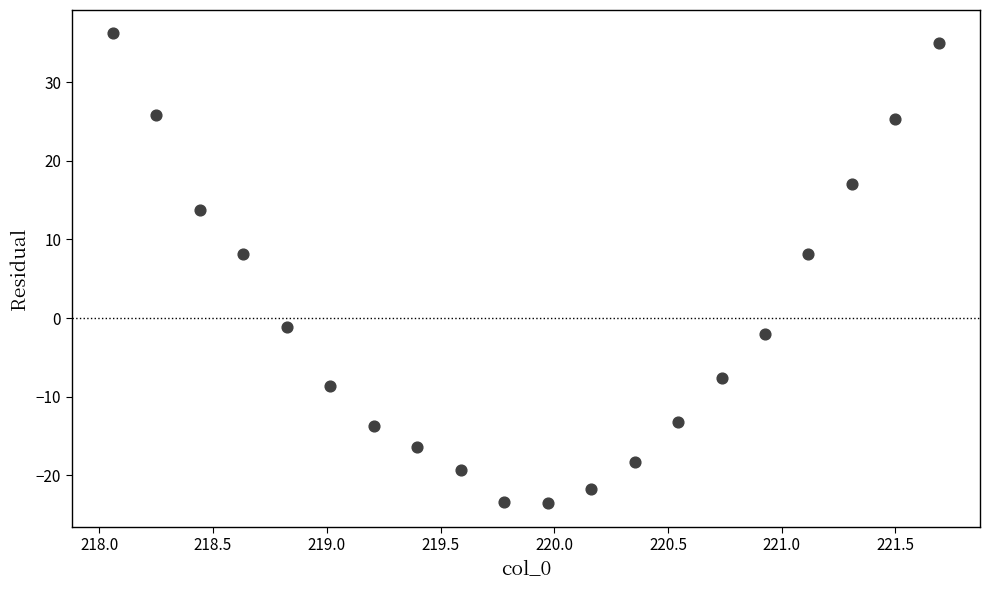

What is the range of Y values (max minus min)?

59.8